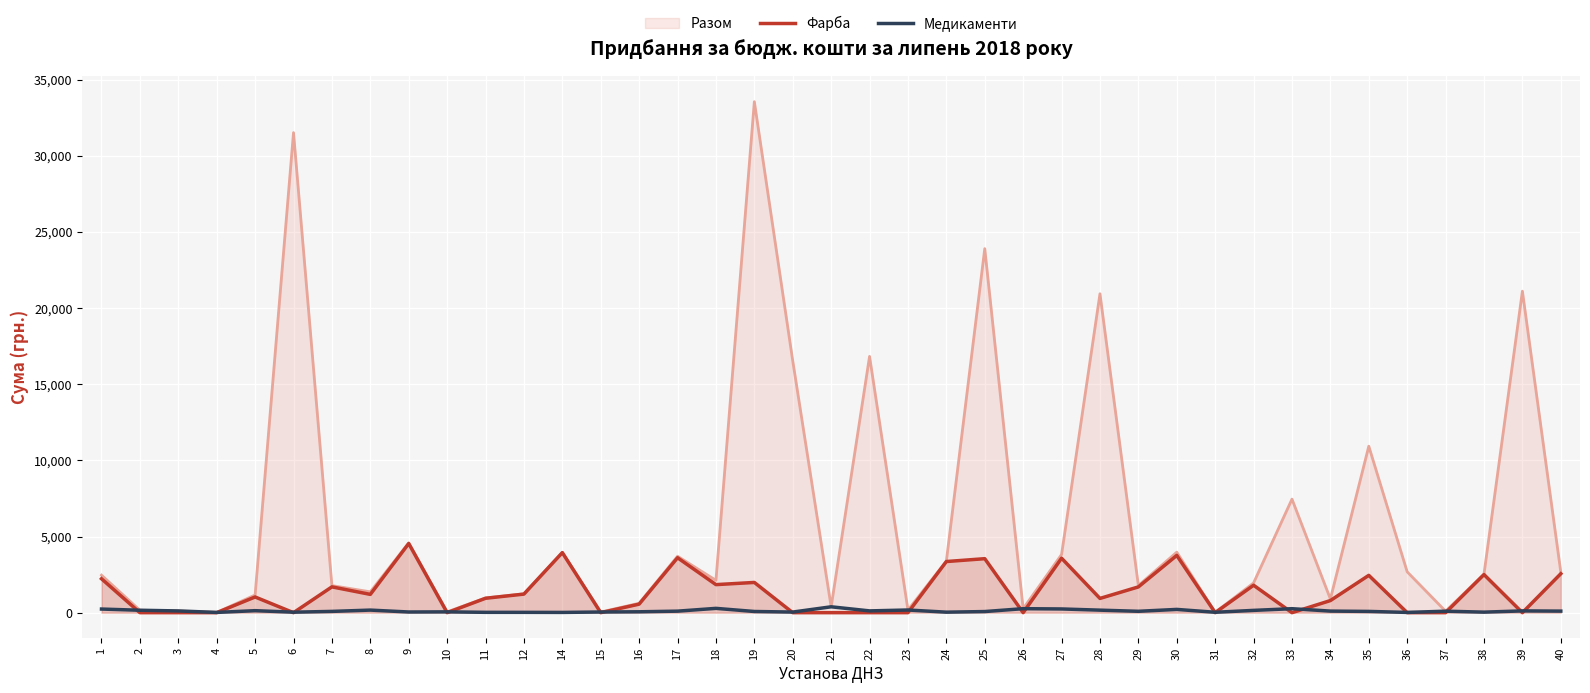

What is the value of the Медикаменти point at the 30th from the left?

26.1